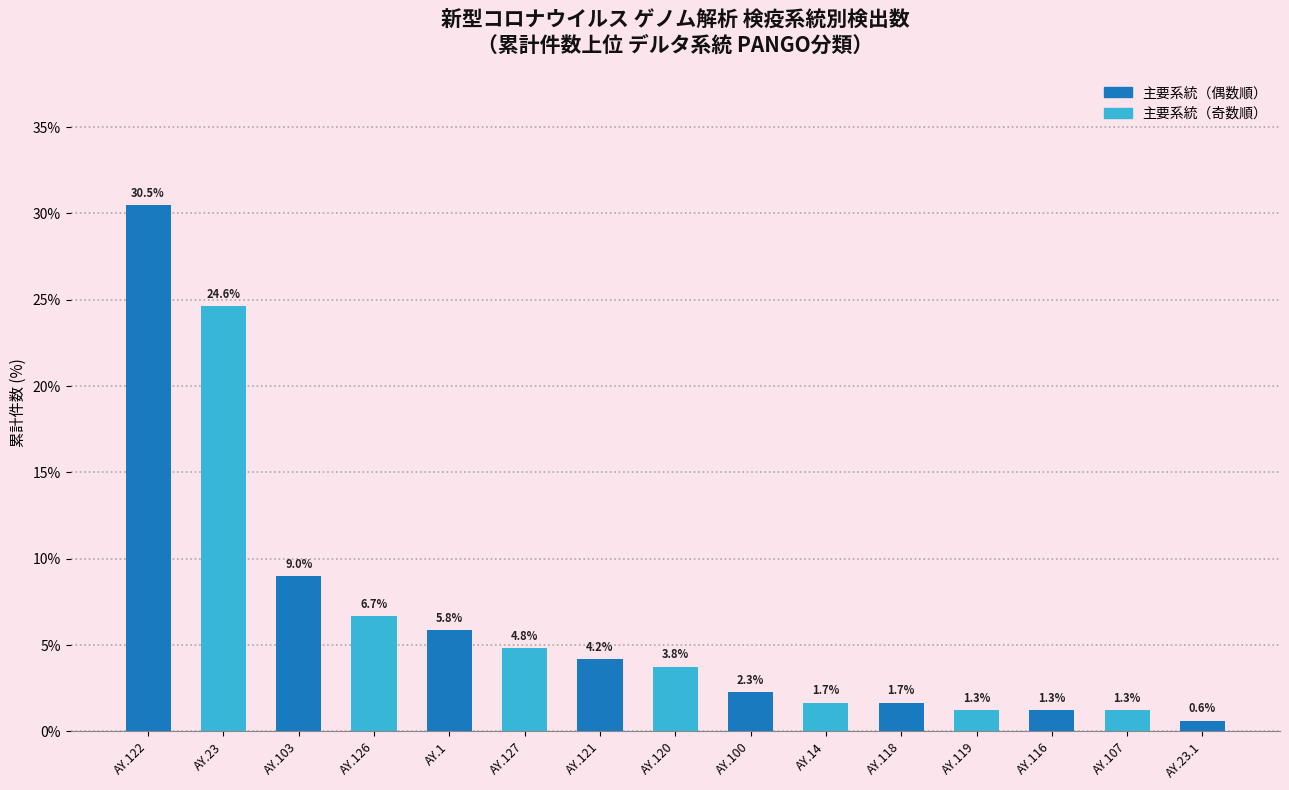

What is the sum of all values?

99.4